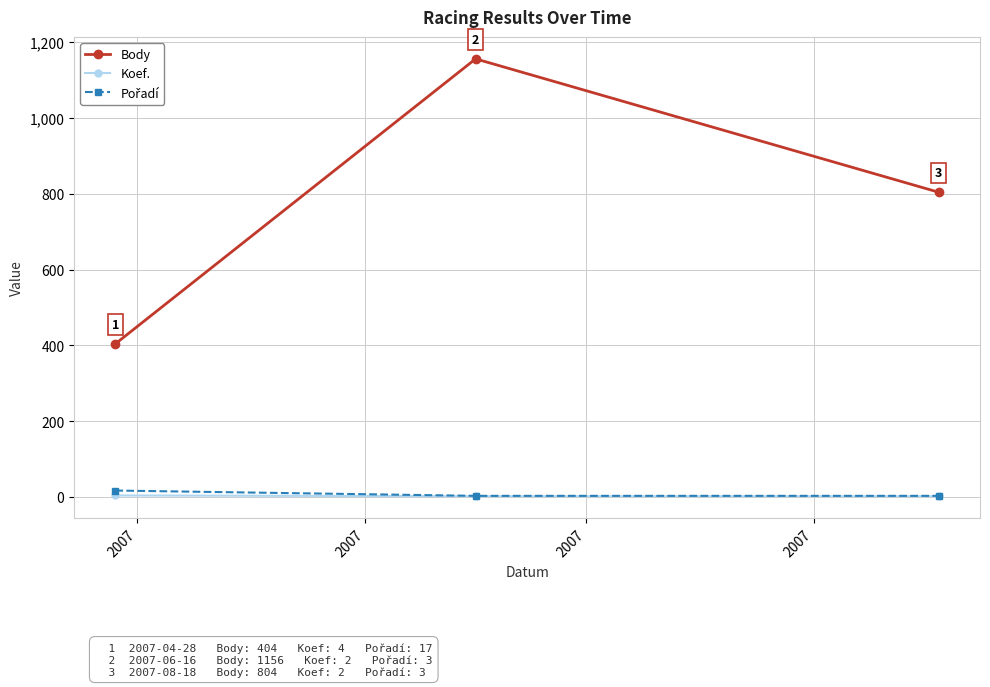

Which series has the widest spread of values?

Body